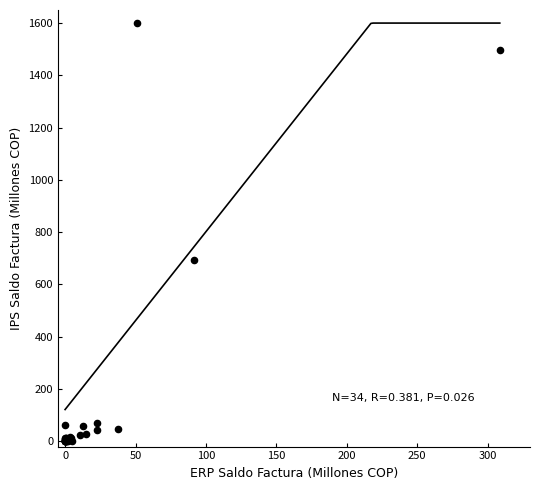

What Y value in the scatter plot is closest to 800?

692.1